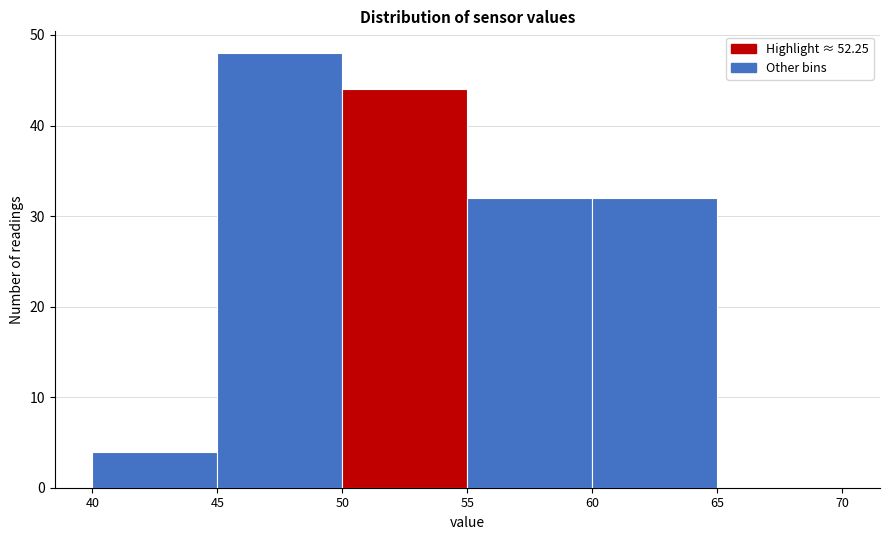

How tall is the bar that spans 40 to 45 on the x-axis? The values are not printed on the chart, so give them approximately, as read against the axis.

4